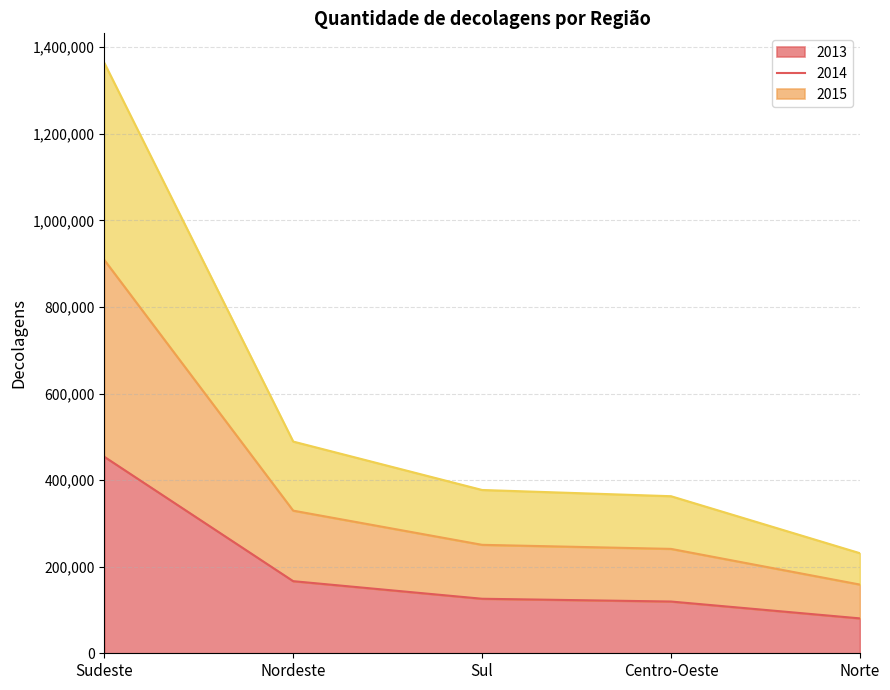

Reading right to left, what are all the values shown in this chart?

2013: Norte=80607	Centro-Oeste=119556	Sul=125955	Nordeste=166574	Sudeste=453992
2014: Norte=231212	Centro-Oeste=362860	Sul=377246	Nordeste=489109	Sudeste=1363964
2015: Norte=158739	Centro-Oeste=241156	Sul=250529	Nordeste=329508	Sudeste=908755